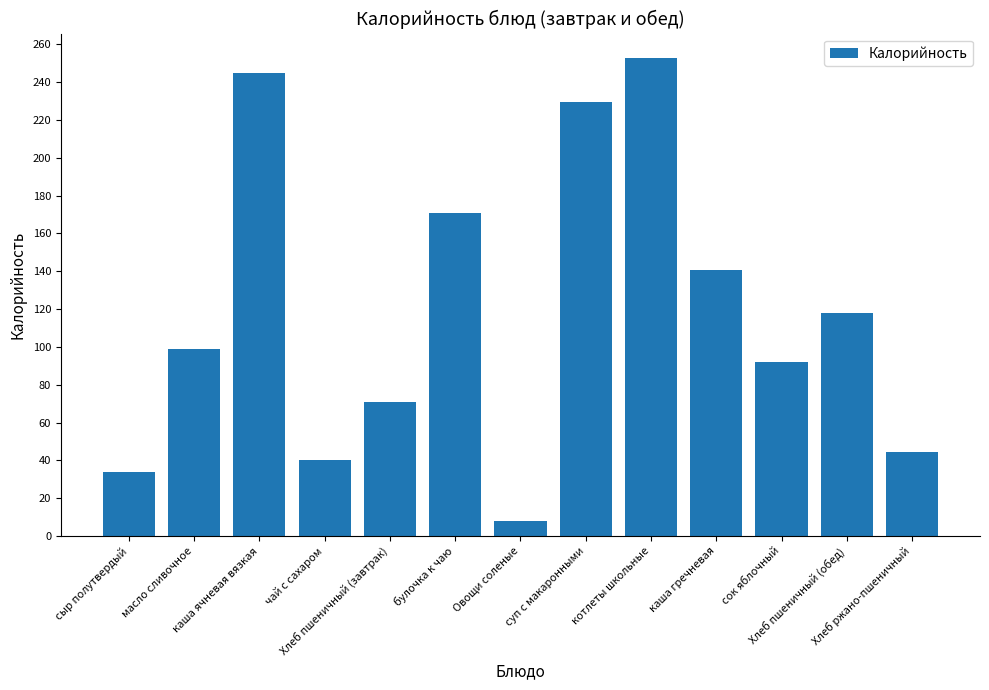

Reading left to right, transcribe all the data shown in this chart.

сыр полутвердый=33.7	масло сливочное=99.2	каша ячневая вязкая=245.0	чай с сахаром=40.2	Хлеб пшеничный (завтрак)=70.8	булочка к чаю=170.8	Овощи соленые=7.8	суп с макаронными=229.2	котлеты школьные=253.0	каша гречневая=140.8	сок яблочный=92.0	Хлеб пшеничный (обед)=118.0	Хлеб ржано-пшеничный=44.2